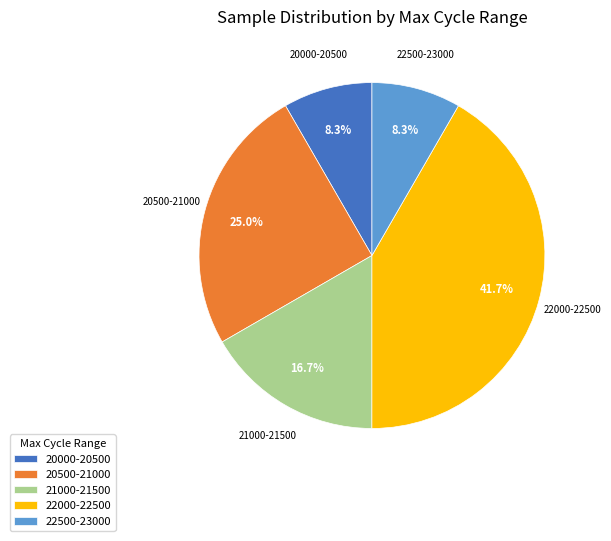

Is there a majority slice in this chart?

No